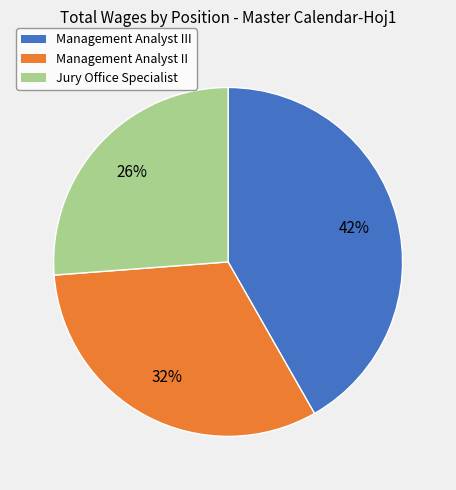

Does any single category account for the majority?

No